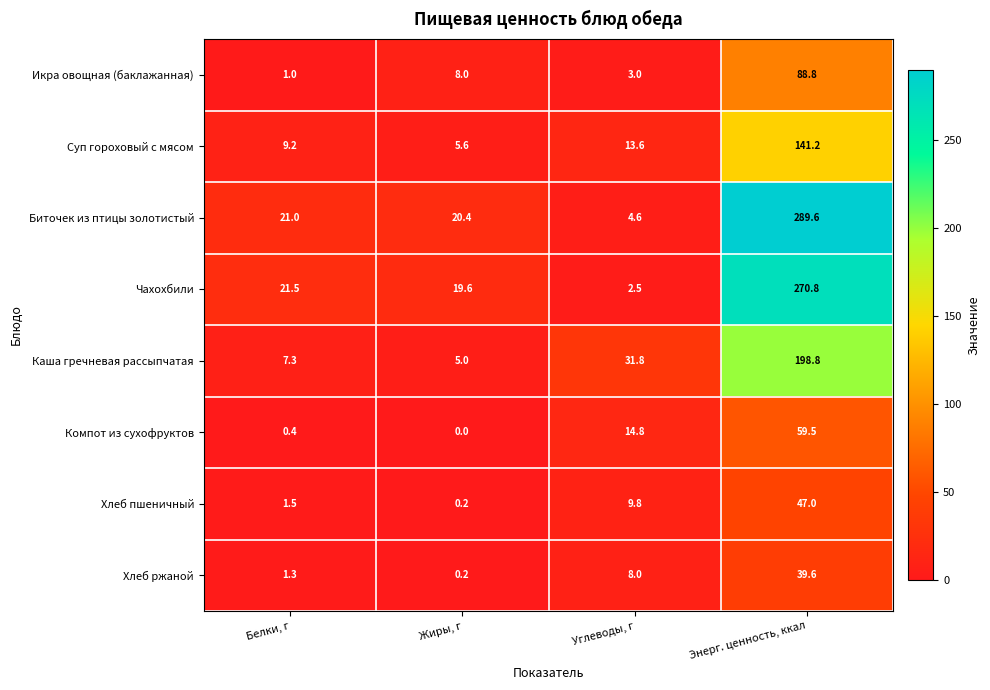

At which category is the sum across all series the highest?

Энерг. ценность, ккал